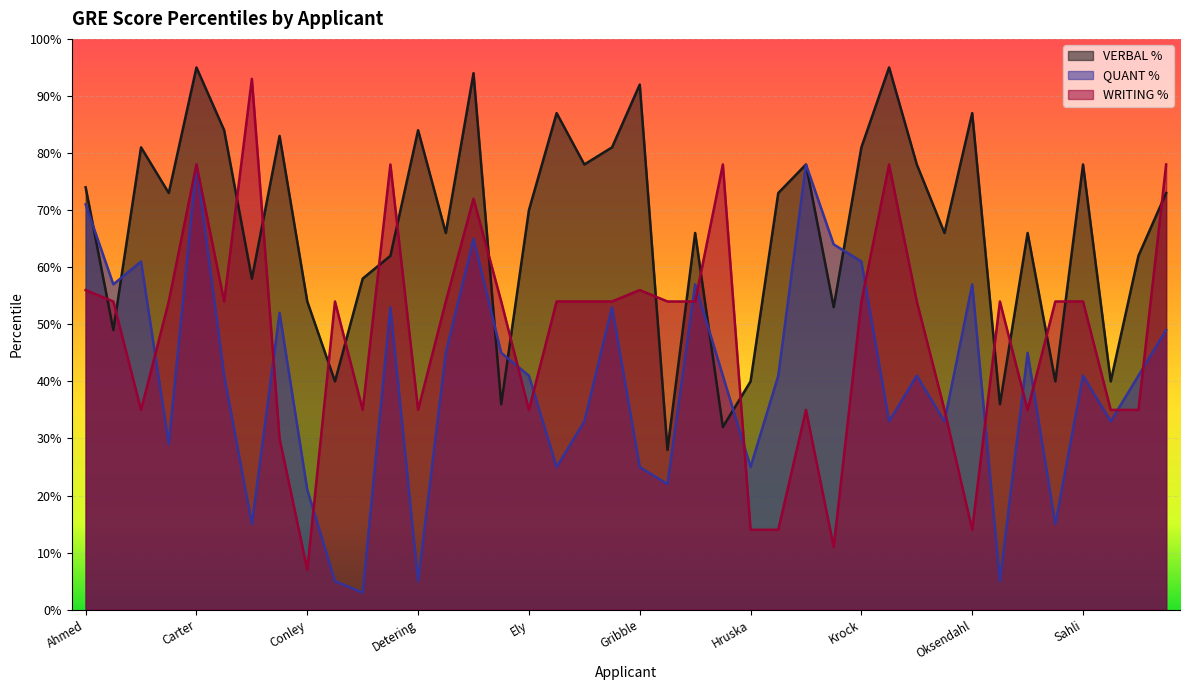

What are all the series names shown in the legend?

VERBAL %, QUANT %, WRITING %